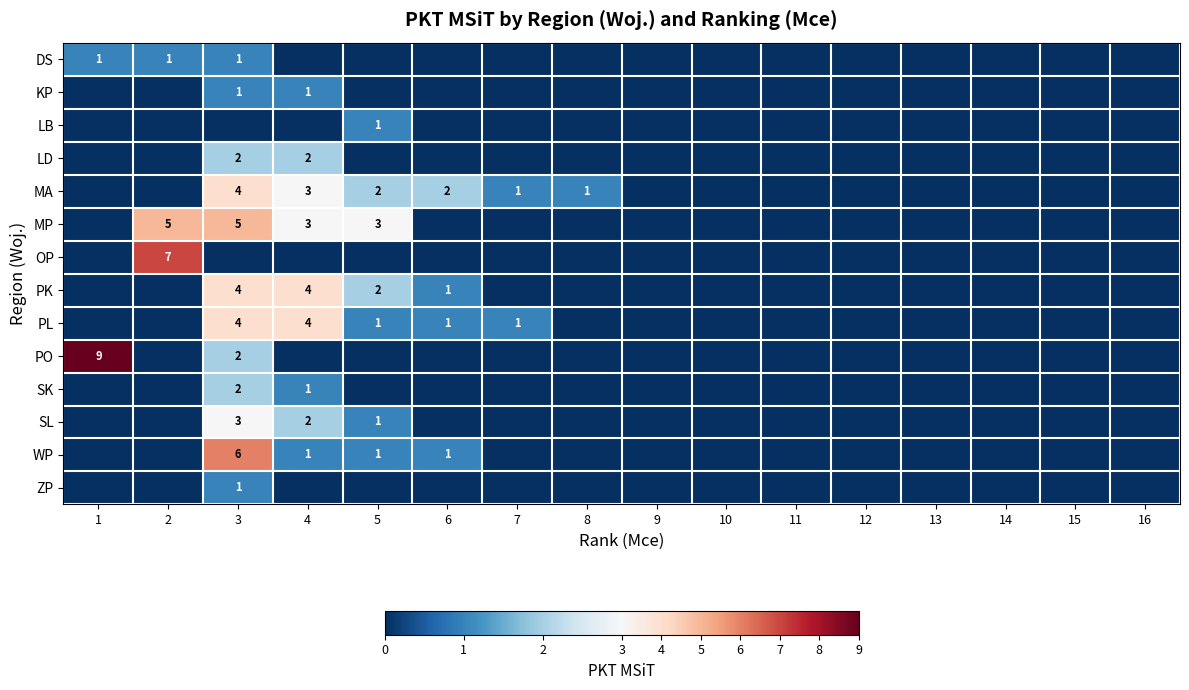

Which category has the highest value across all series?

1